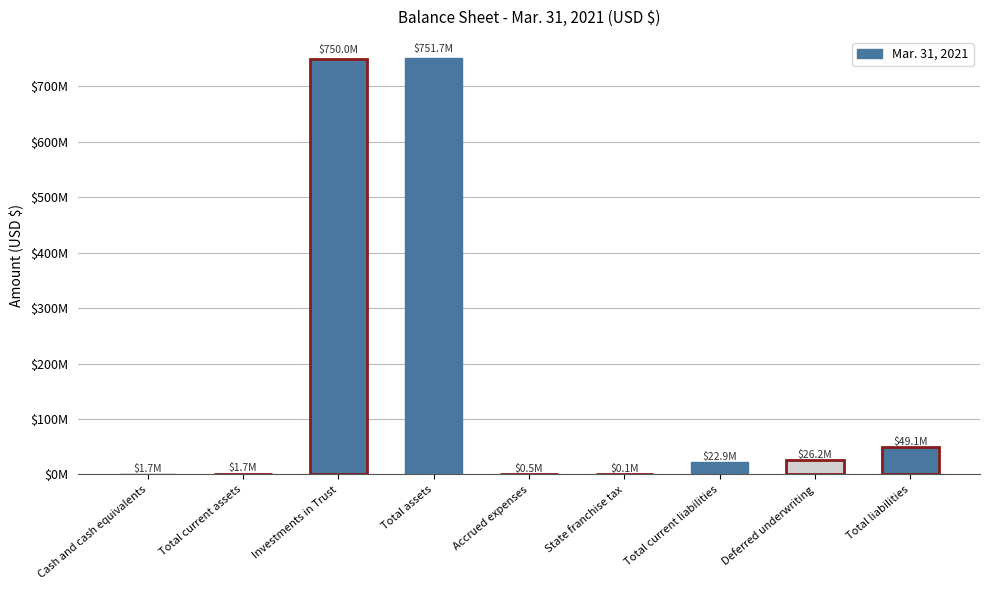

What position from the right is Deferred underwriting?

2